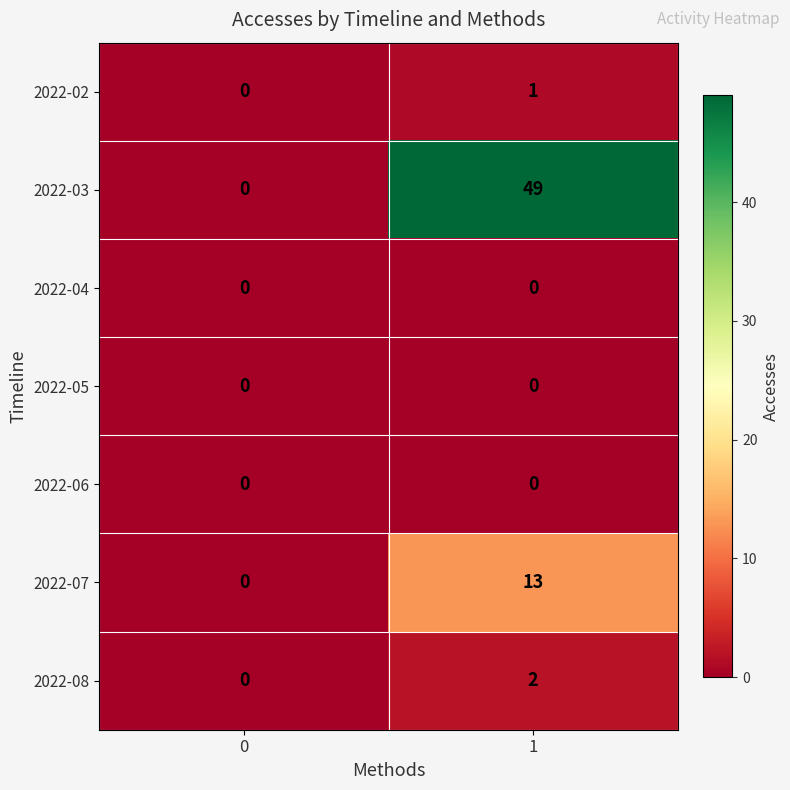

The value of 2022-05 at 0 is 0. True or false?

True